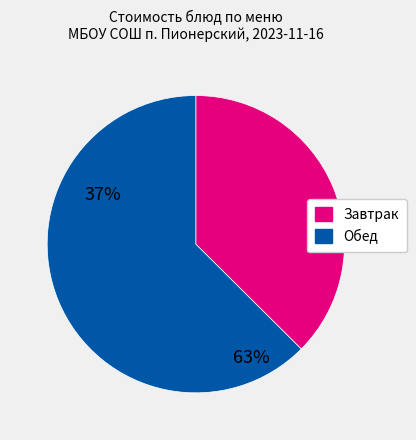

Is there a majority slice in this chart?

Yes